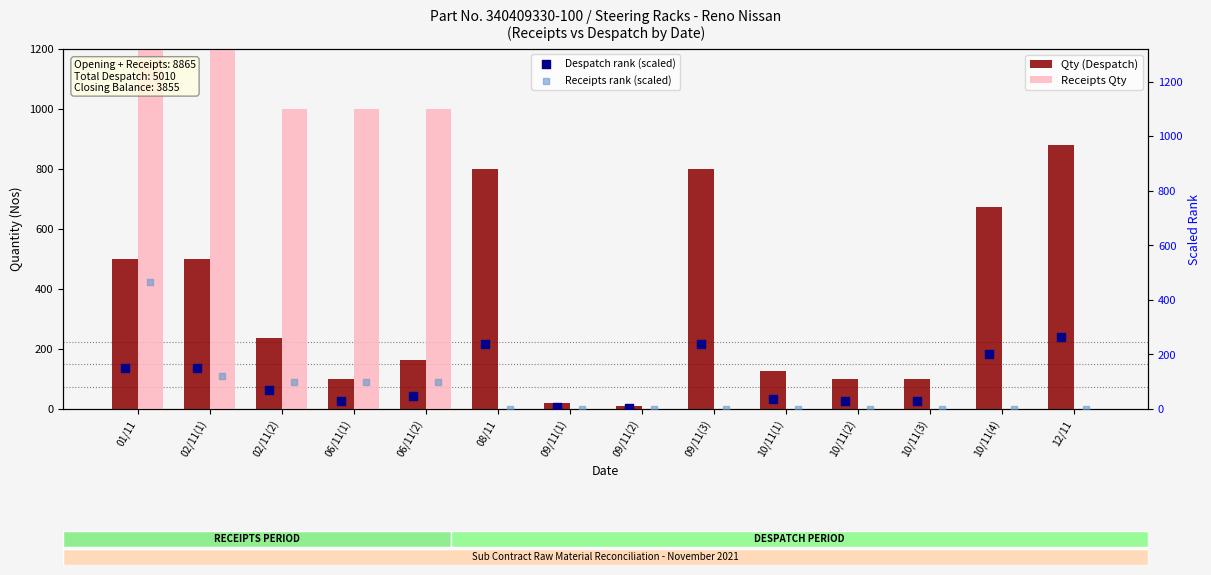

At how many categories does at least one series exceed 1683?

1